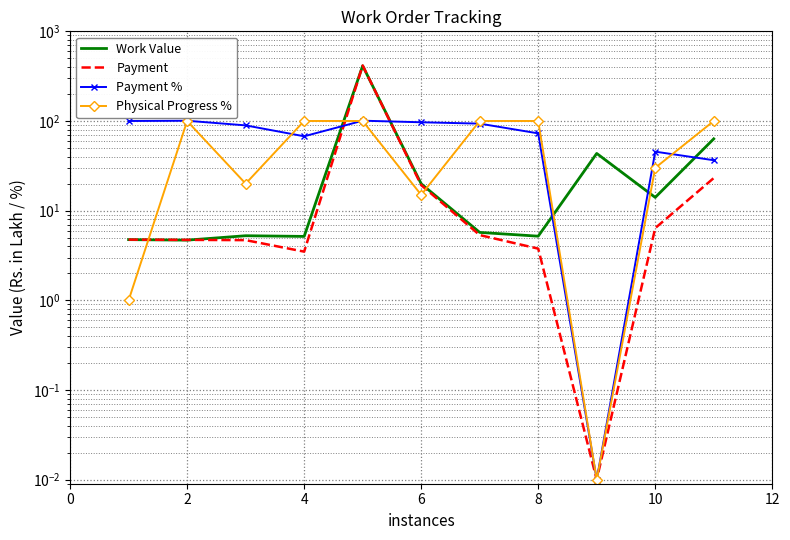

Which series has the largest total across all categories?

Payment %